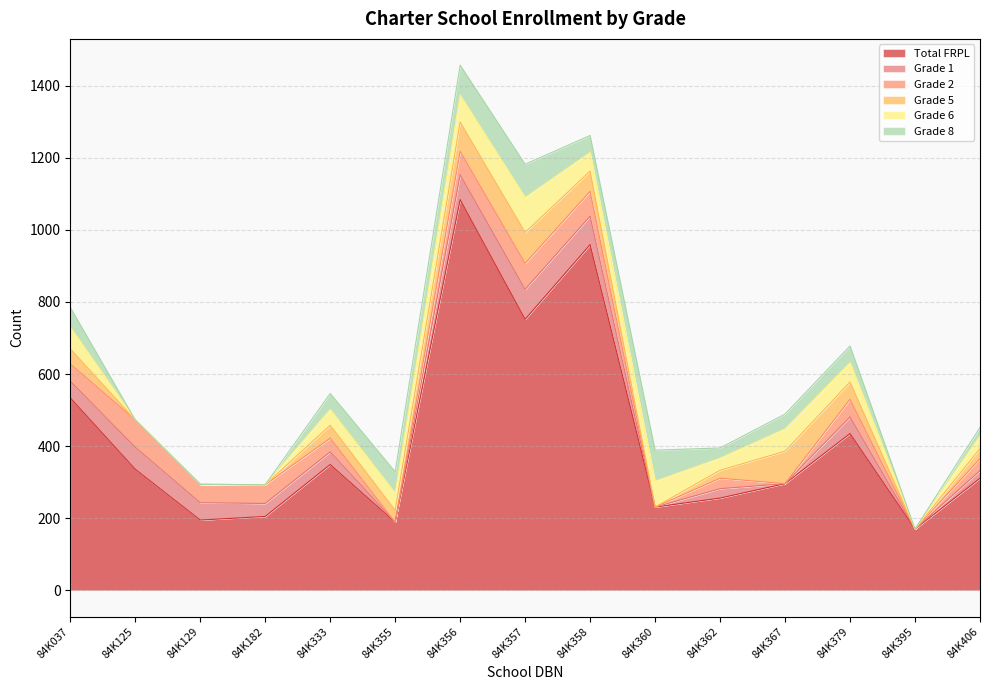

True or false: Grade 8 has more than 2 interior local peaks.

True